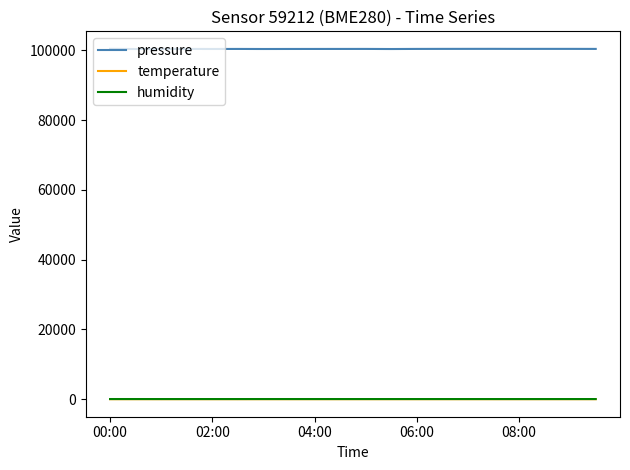

Which series has the largest total across all categories?

pressure